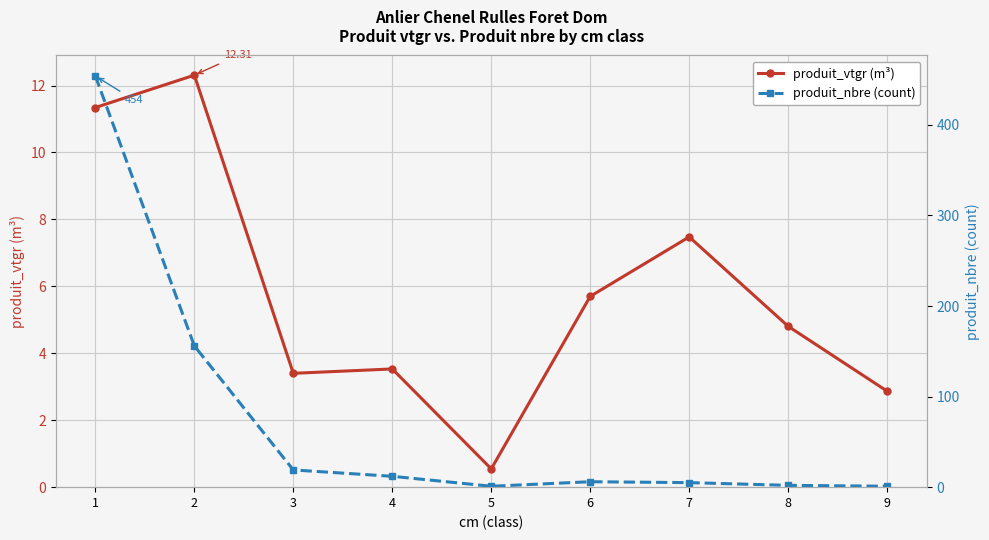

List the series in order of their overall mean, lowest first.

produit_vtgr (m³), produit_nbre (count)